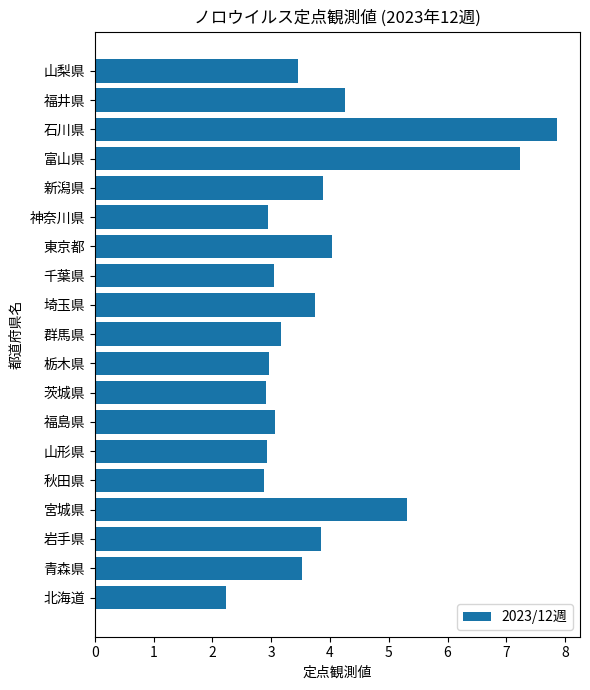

What is the change in value from 東京都 to 福井県?

+0.2